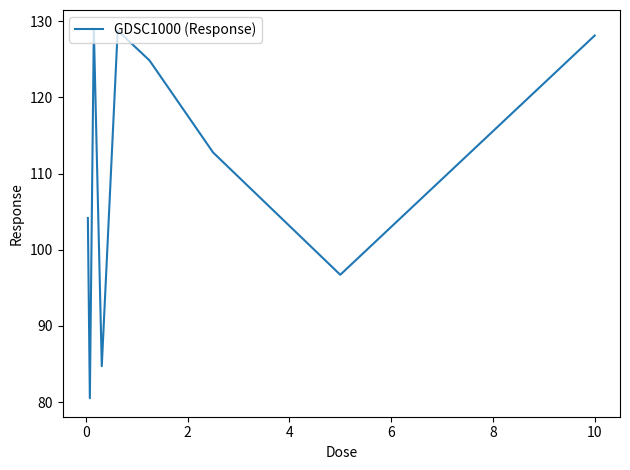

What is the smallest value displayed?

80.5